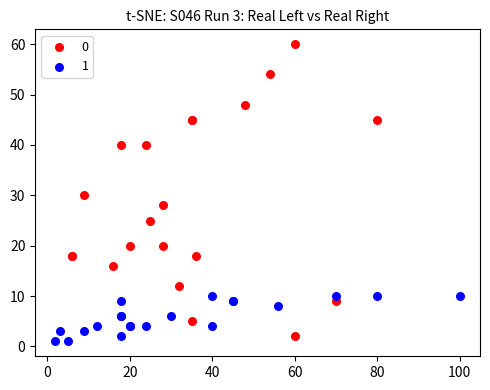

Which series contains the highest Y value?

0